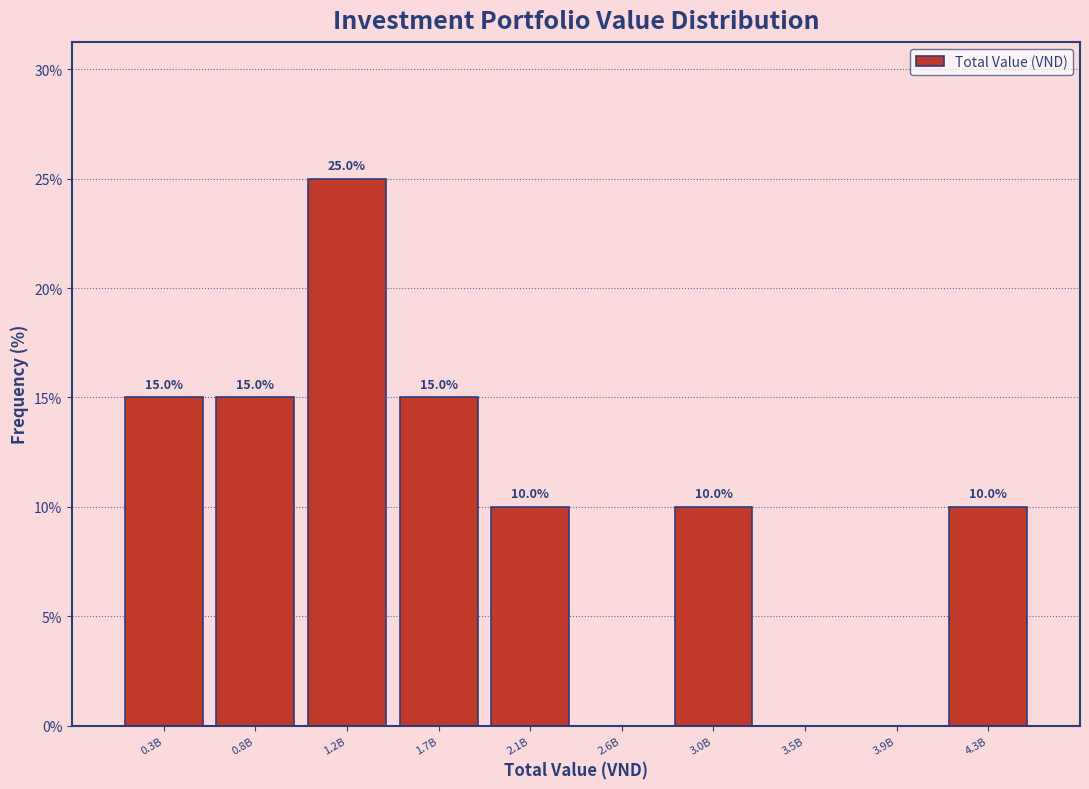

Reading right to left, extract all data points from this chart.

4.3B=10	3.9B=0	3.5B=0	3.0B=10	2.6B=0	2.1B=10	1.7B=15	1.2B=25	0.8B=15	0.3B=15